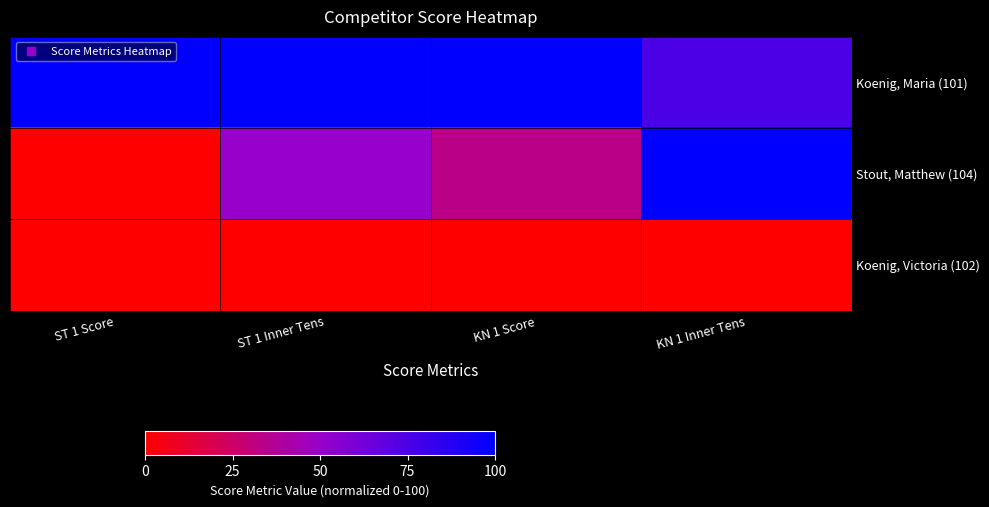

At which category does the chart reach its minimum across all series?

ST 1 Score